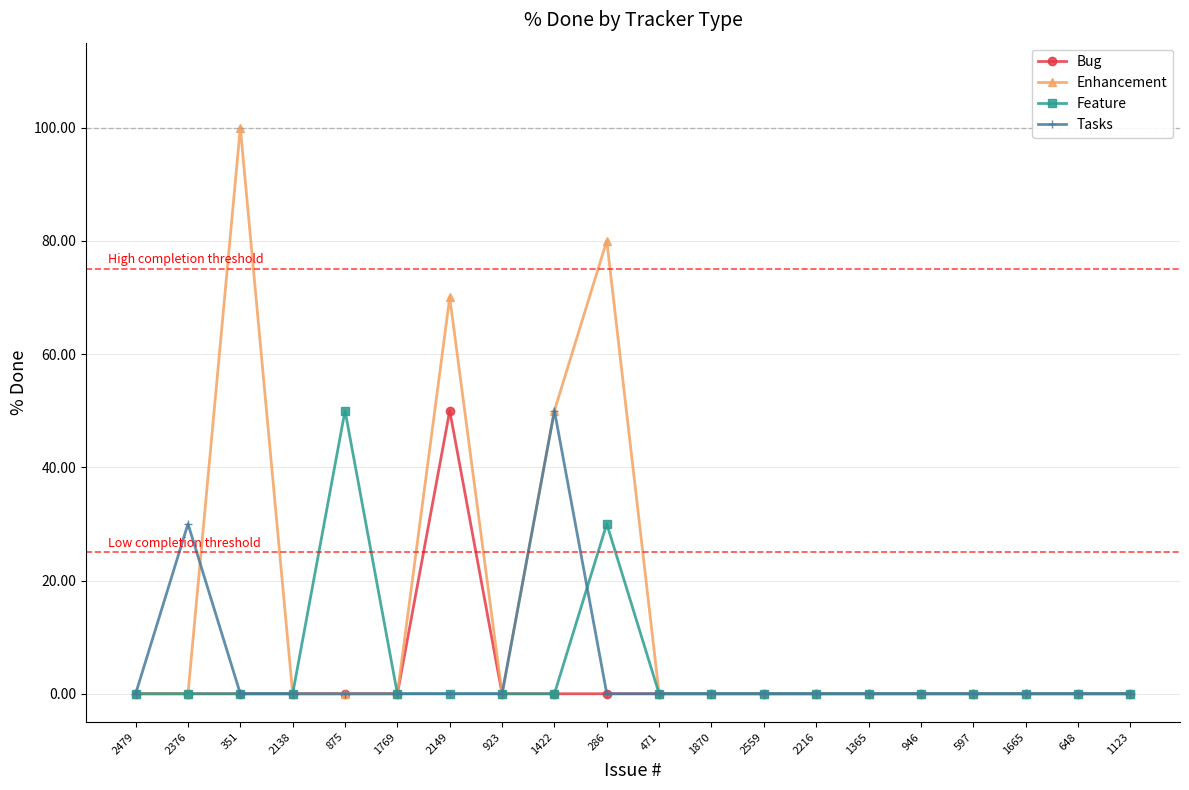

Which series changed the most between 2149 and 2216?

Enhancement